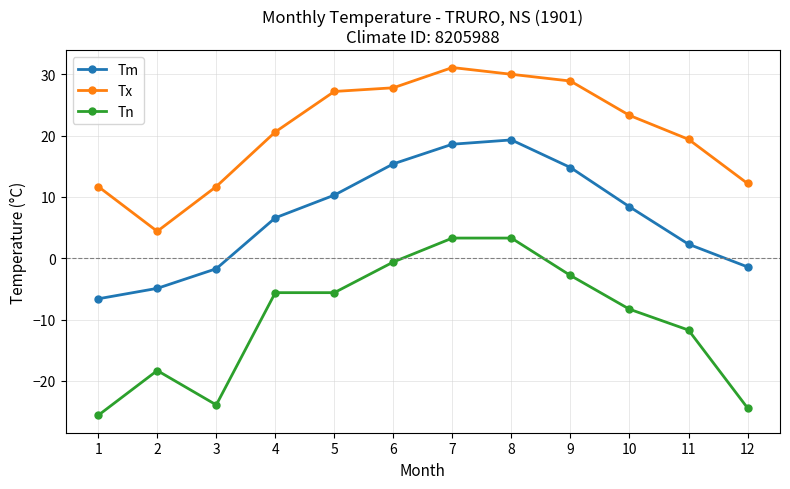

Is the value of Tm at 2 greater than the value of Tn at 12?

Yes